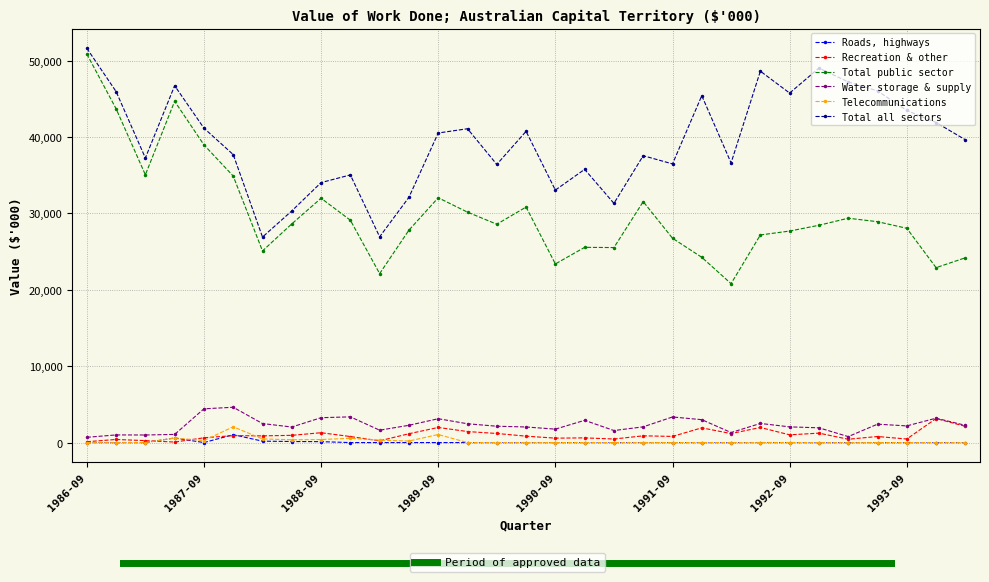

How many data points does each series have?

31